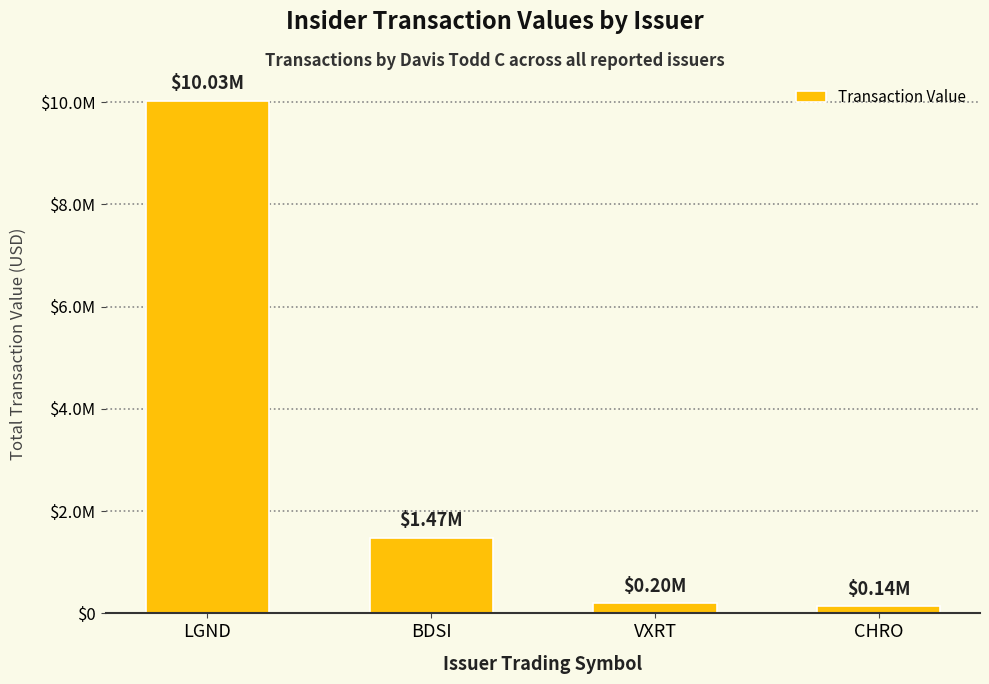

The chart shows a value of 1471500 at BDSI. True or false?

True